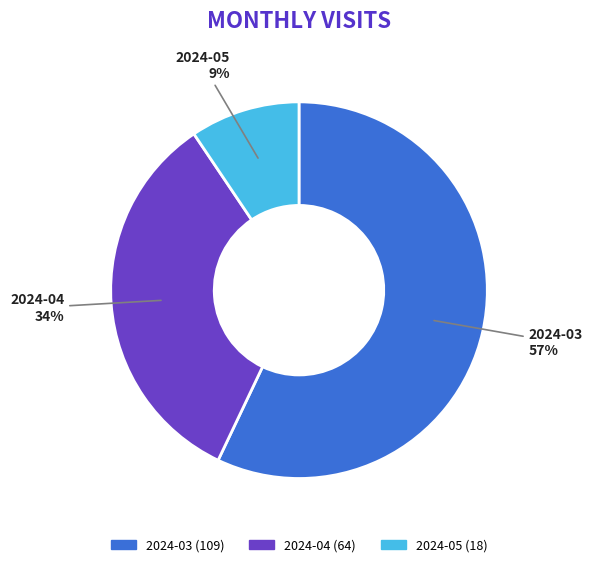

Between 2024-04 and 2024-03, which is larger?

2024-03